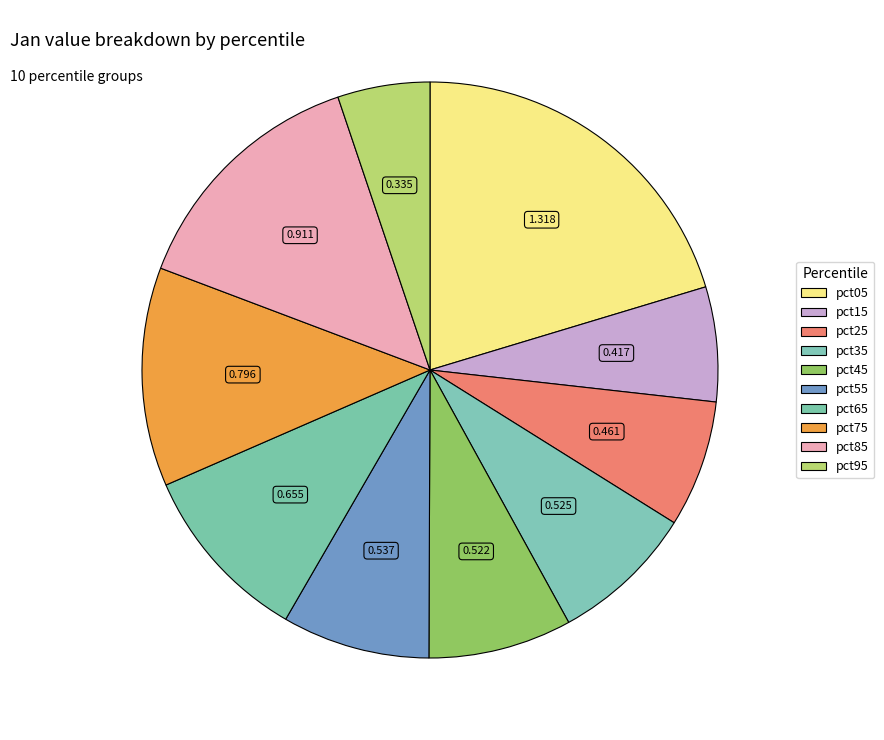

Which has a higher value, pct05 or pct45?

pct05